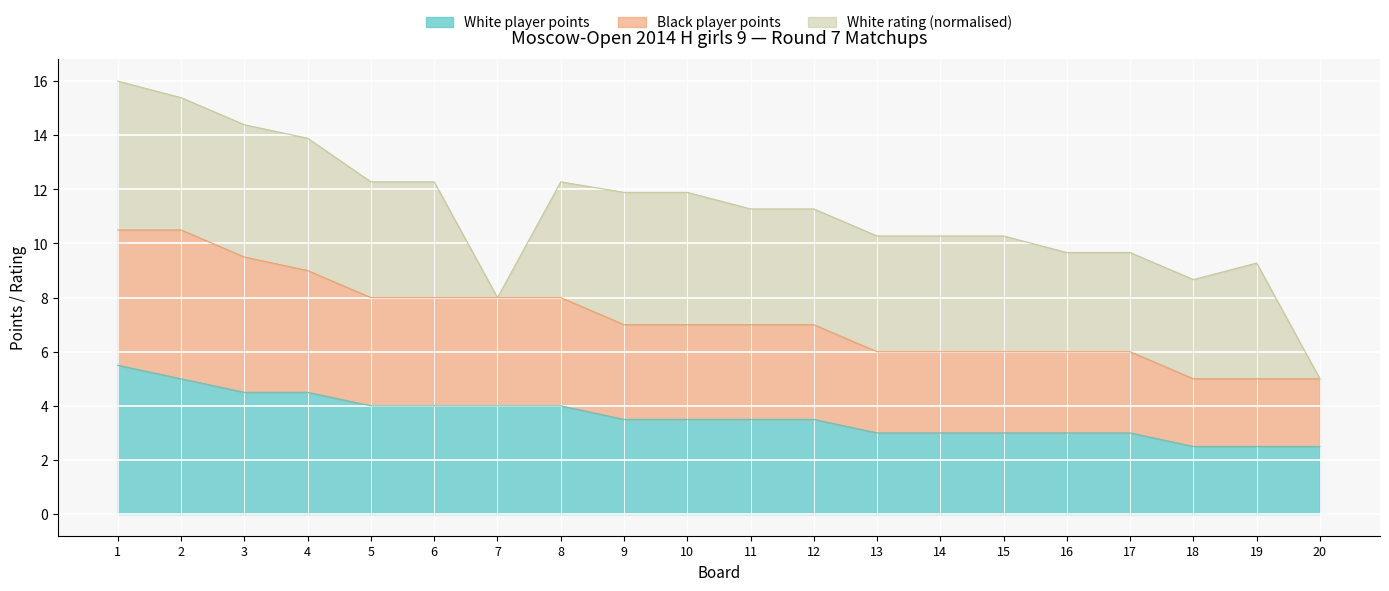

What is the sum of the White player points values at 10 and 9?

7.0